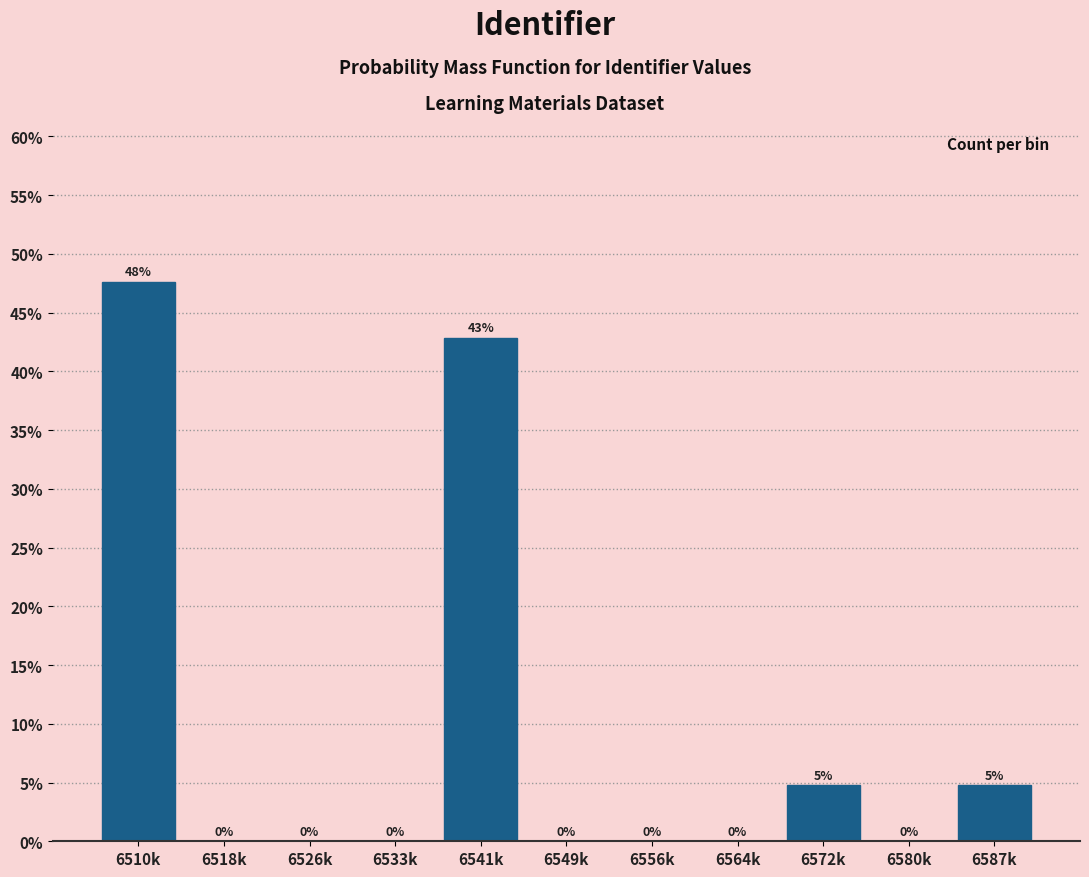

Which label corresponds to the largest value in the chart?

6510k